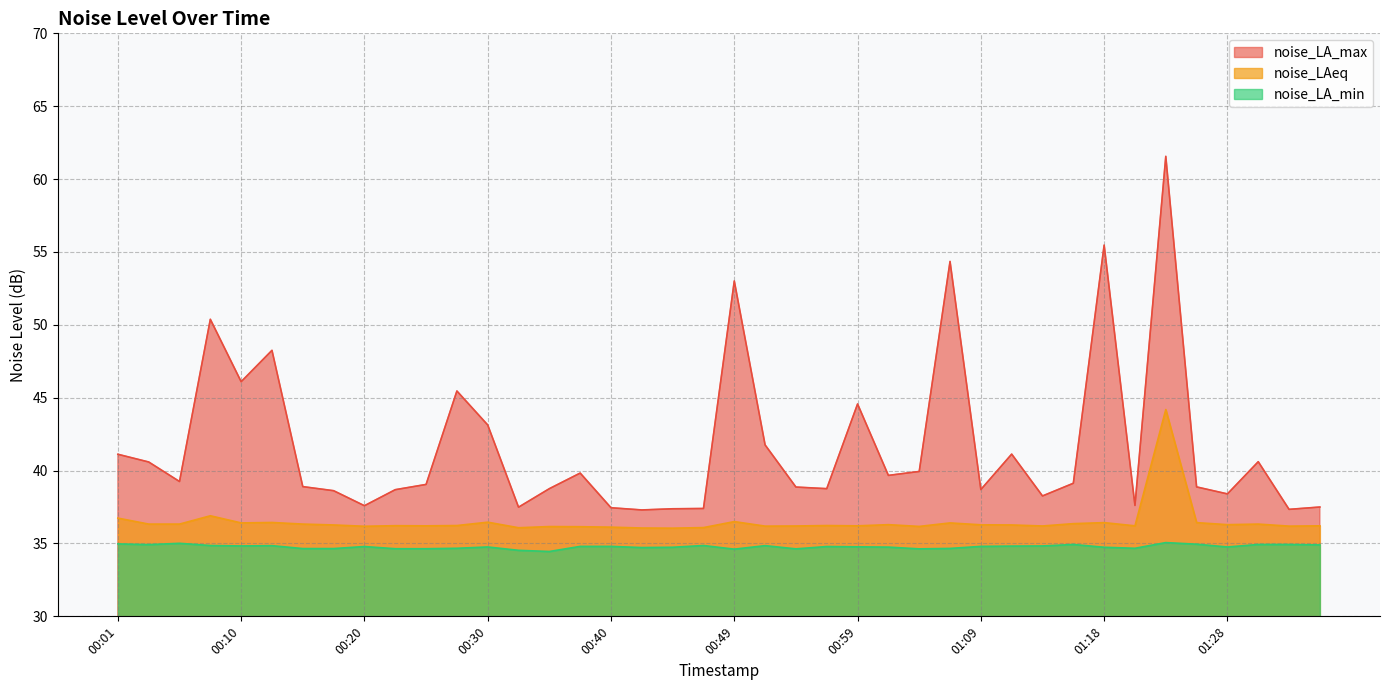

Which series has the largest range (max minus min)?

noise_LA_max